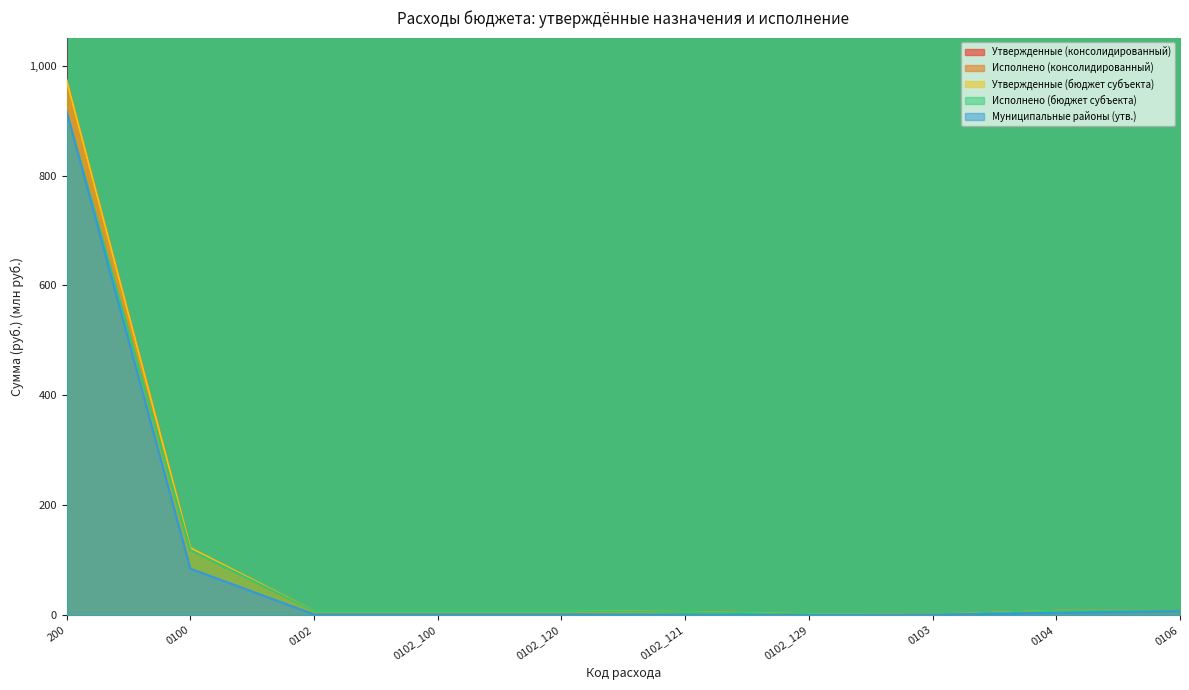

Reading right to left, what are all the values shown in this chart?

Утвержденные (консолидированный): 7.5	7.9	0.8	1.7	5.7	7.5	7.5	7.5	122.4	973.2
Исполнено (консолидированный): 7.4	7.9	0.8	1.7	5.7	7.4	7.4	7.4	118.7	915.7
Утвержденные (бюджет субъекта): 7.5	7.9	0.8	1.7	5.7	7.5	7.5	7.5	122.4	973.2
Исполнено (бюджет субъекта): 7.4	7.9	0.8	1.7	5.7	7.4	7.4	7.4	118.7	915.7
Муниципальные районы (утв.): 7.1	4.3	0.8	0.3	1.1	1.3	1.3	1.3	84.7	916.8